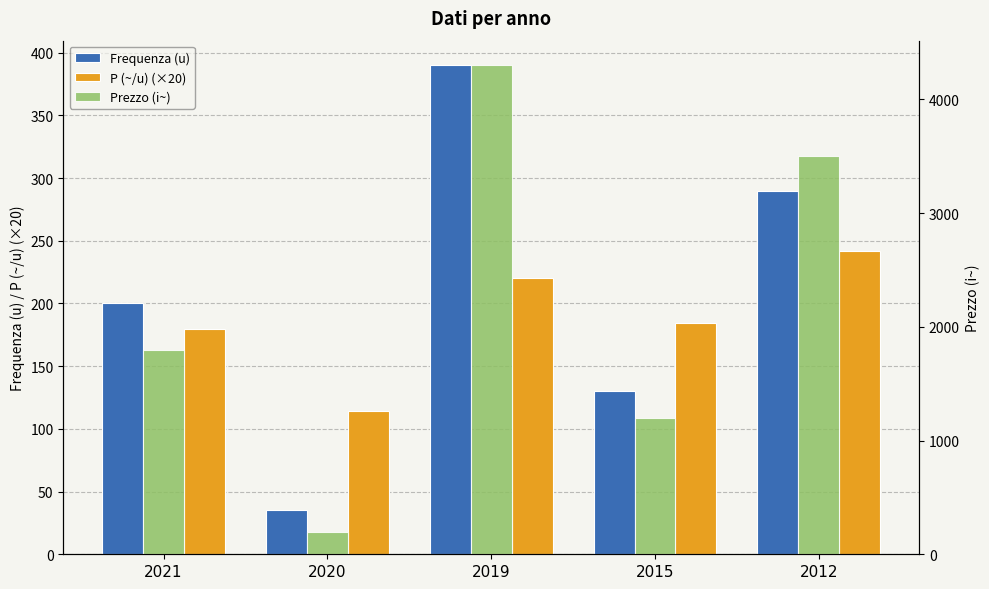

How many data points in P (~/u) (×20) are above 184?

2